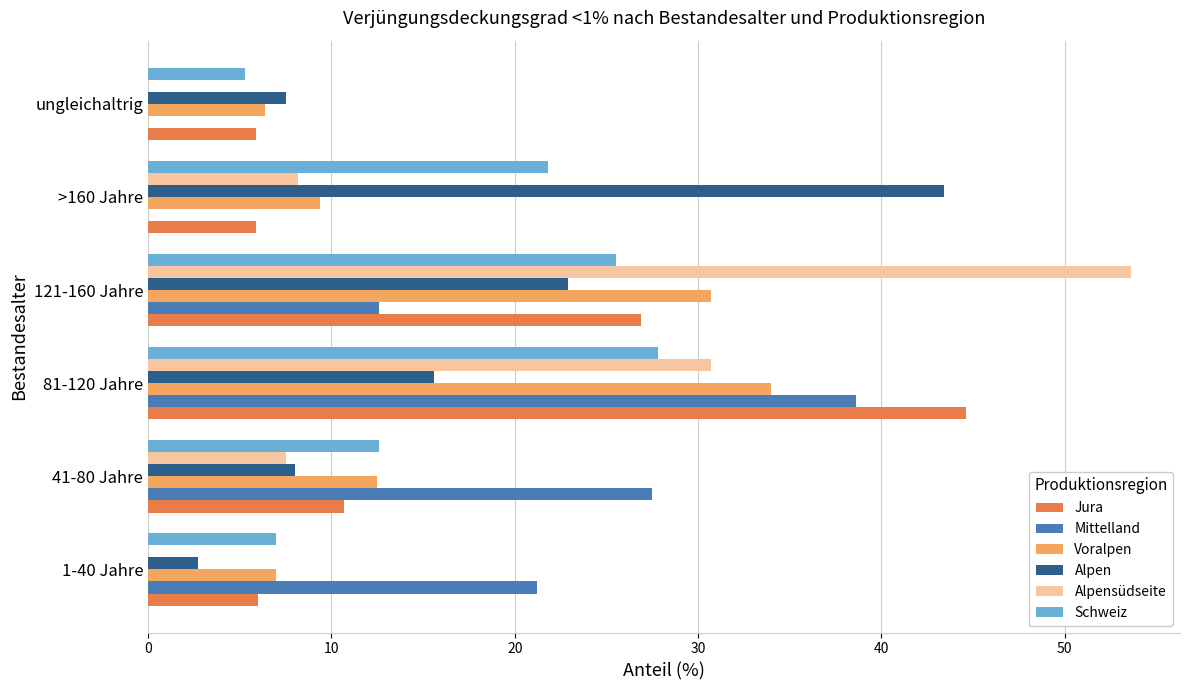

Between 41-80 Jahre and 121-160 Jahre, which series saw the biggest shift?

Alpensüdseite